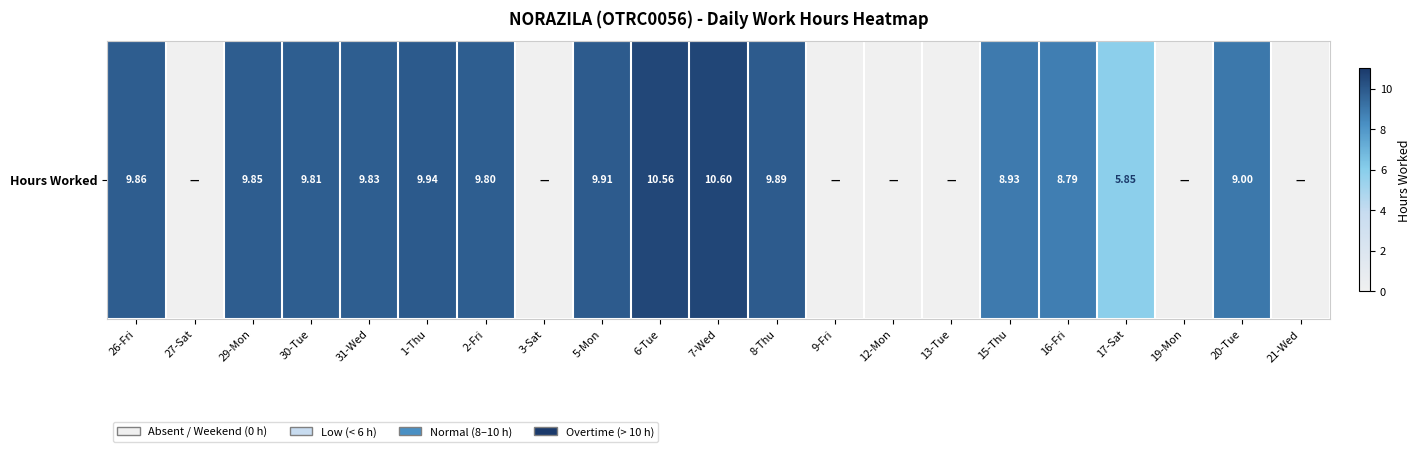

Reading left to right, transcribe all the data shown in this chart.

26-Fri=9.9	27-Sat=0.0	29-Mon=9.8	30-Tue=9.8	31-Wed=9.8	1-Thu=9.9	2-Fri=9.8	3-Sat=0.0	5-Mon=9.9	6-Tue=10.6	7-Wed=10.6	8-Thu=9.9	9-Fri=0.0	12-Mon=0.0	13-Tue=0.0	15-Thu=8.9	16-Fri=8.8	17-Sat=5.8	19-Mon=0.0	20-Tue=9.0	21-Wed=0.0